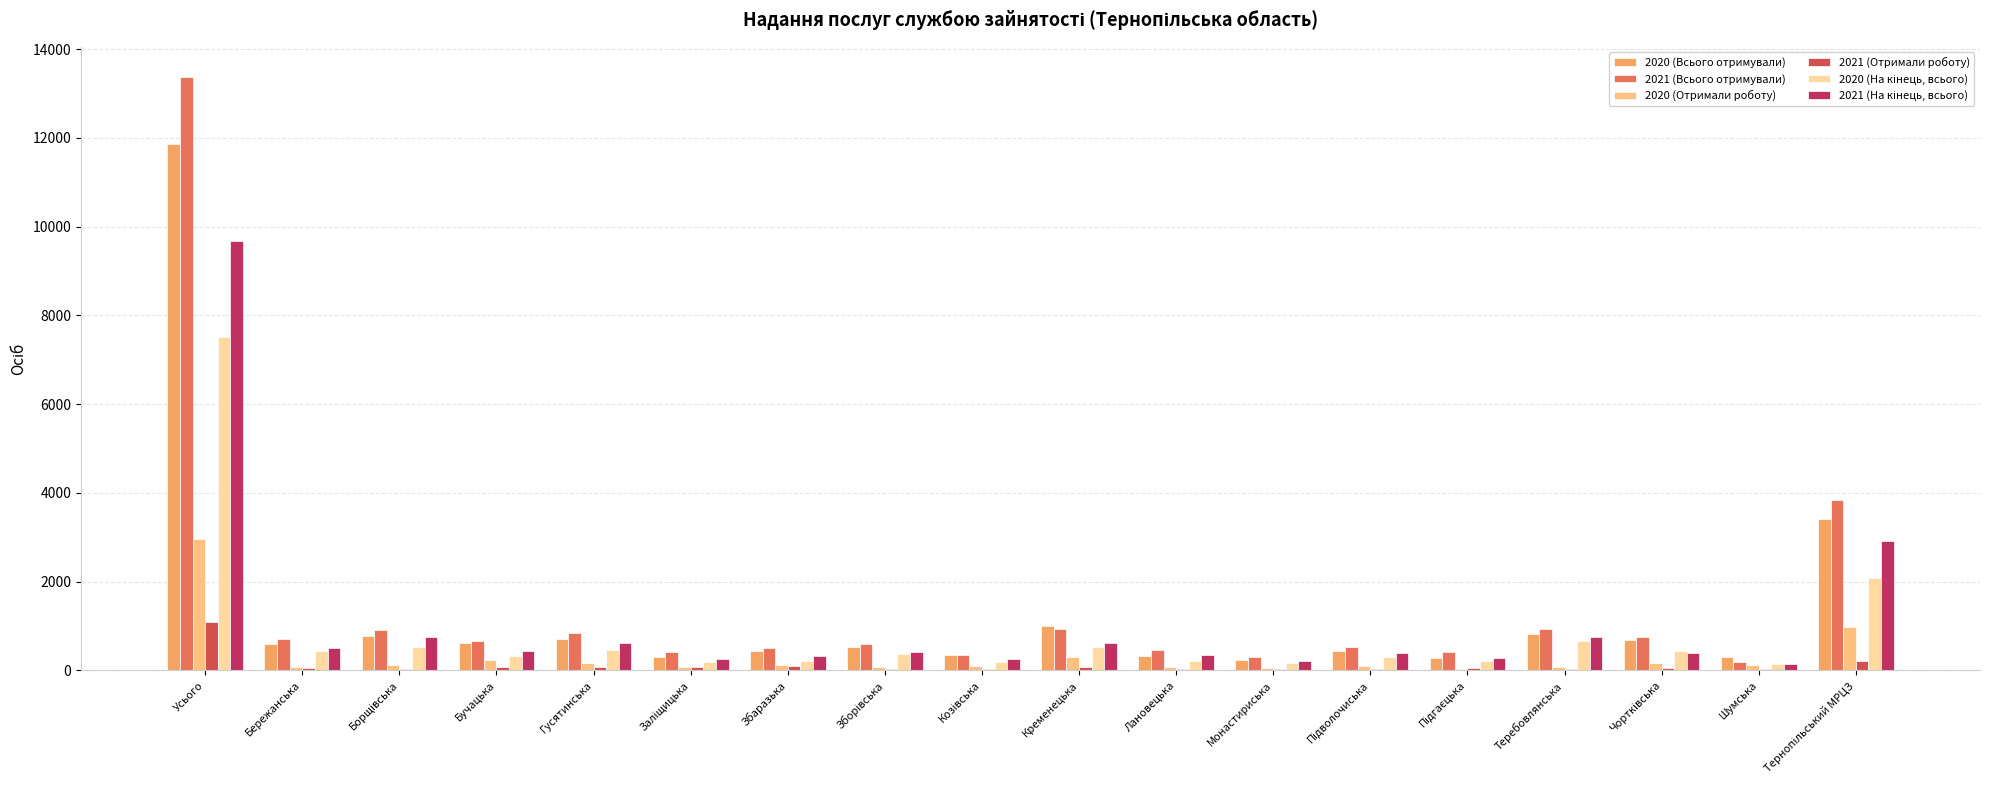

How many groups of bars are there?

18